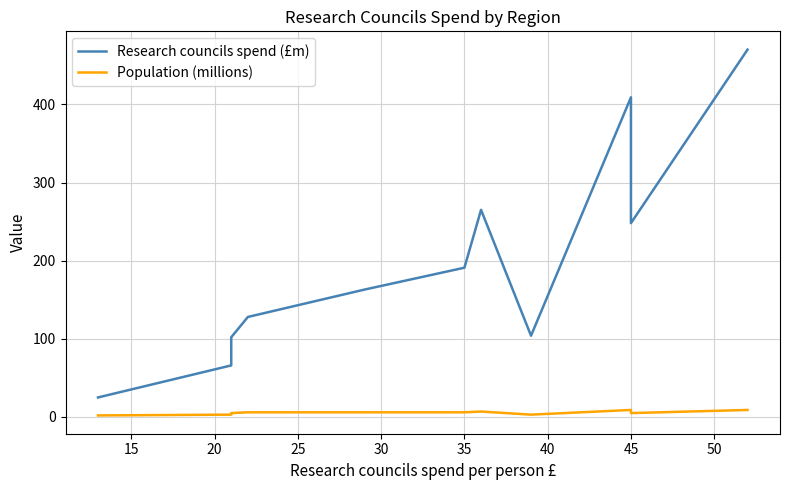

Between 20 and 25, which series saw the biggest shift?

Research councils spend (£m)